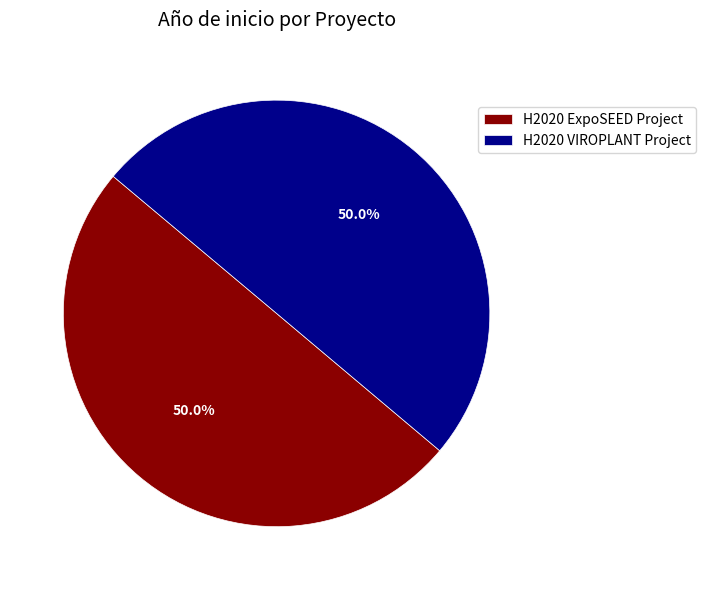

True or false: H2020 VIROPLANT Project accounts for 39% of the total.

False